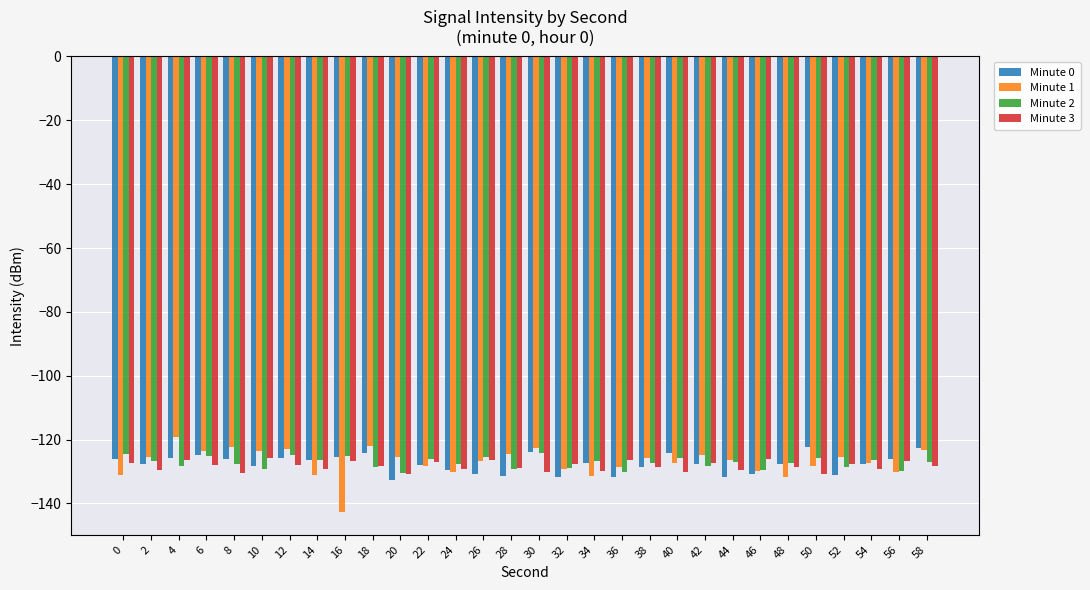

Which series has the widest spread of values?

Minute 1